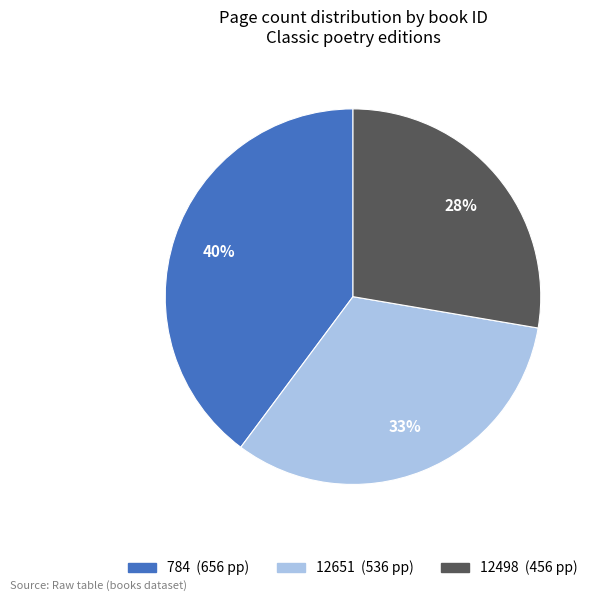

Does any single category account for the majority?

No